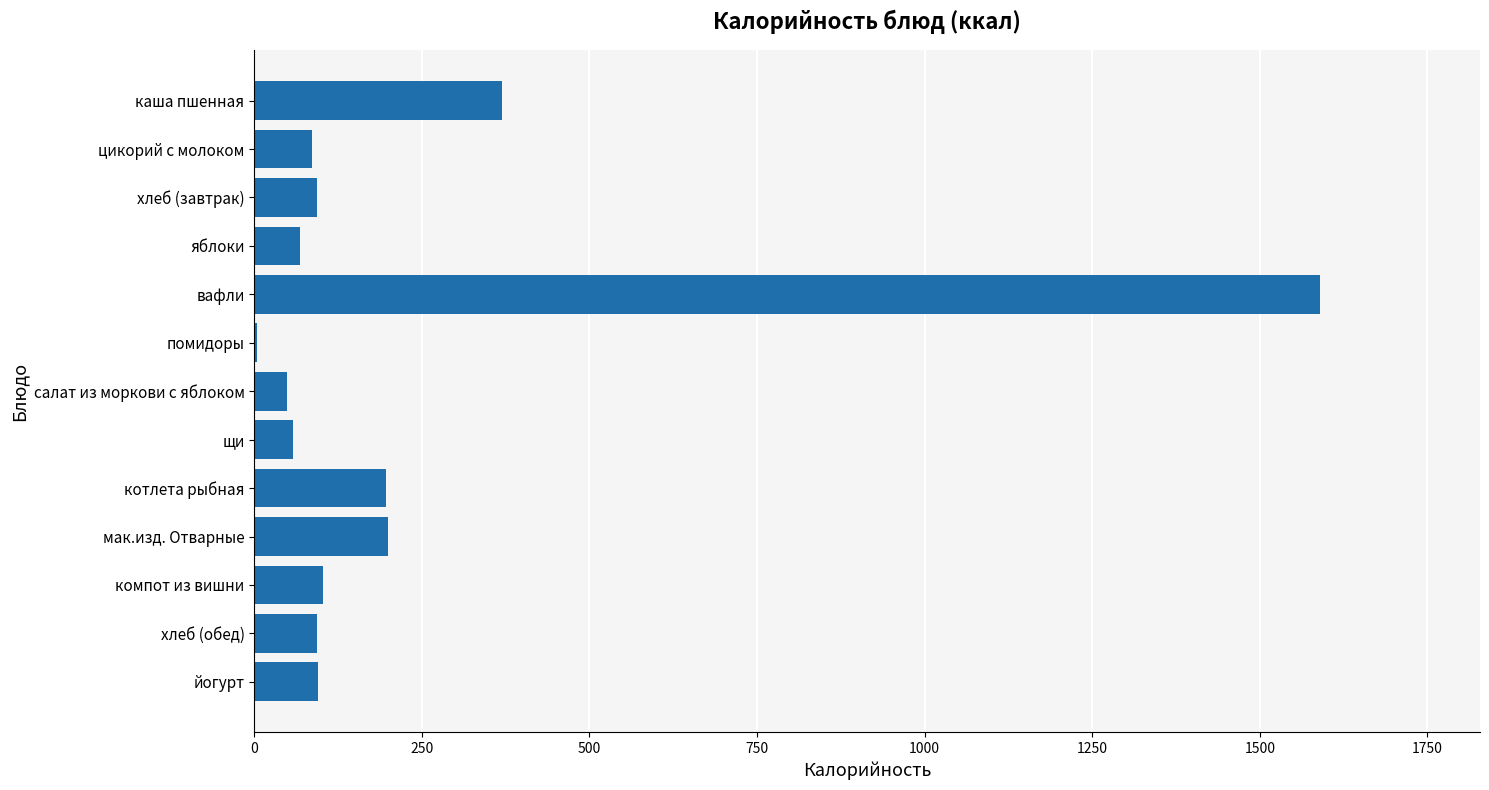

True or false: the data shows 49.0 at салат из моркови с яблоком.

True